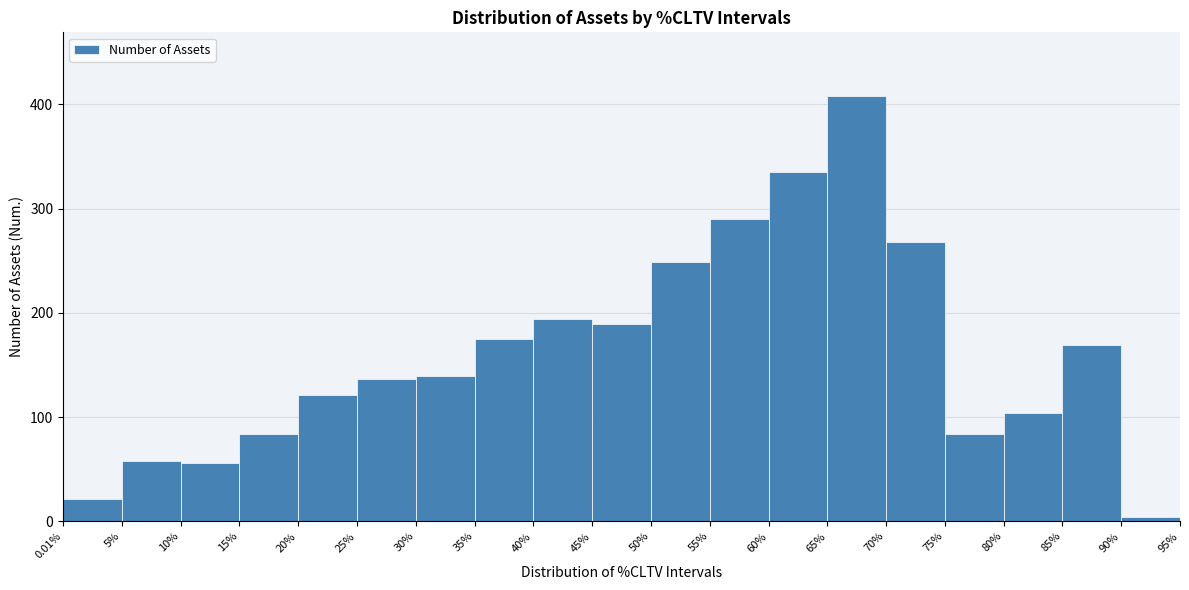

Reading left to right, transcribe this chart: for each bar, give the range it covers on the x-axis and its height. The values are not printed on the chart, so give them approximately, as read against the axis.

0.01% to 5%: 20
5% to 10%: 60
10% to 15%: 60
15% to 20%: 80
20% to 25%: 120
25% to 30%: 140
30% to 35%: 140
35% to 40%: 180
40% to 45%: 190
45% to 50%: 190
50% to 55%: 250
55% to 60%: 290
60% to 65%: 340
65% to 70%: 410
70% to 75%: 270
75% to 80%: 80
80% to 85%: 100
85% to 90%: 170
90% to 95%: under 10